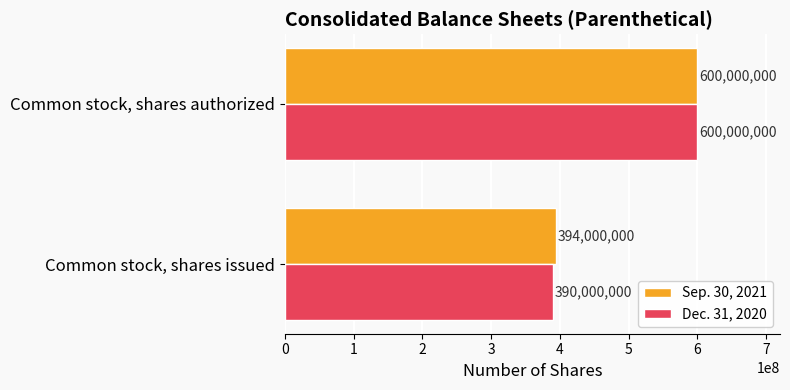

Which series has the largest total across all categories?

Sep. 30, 2021